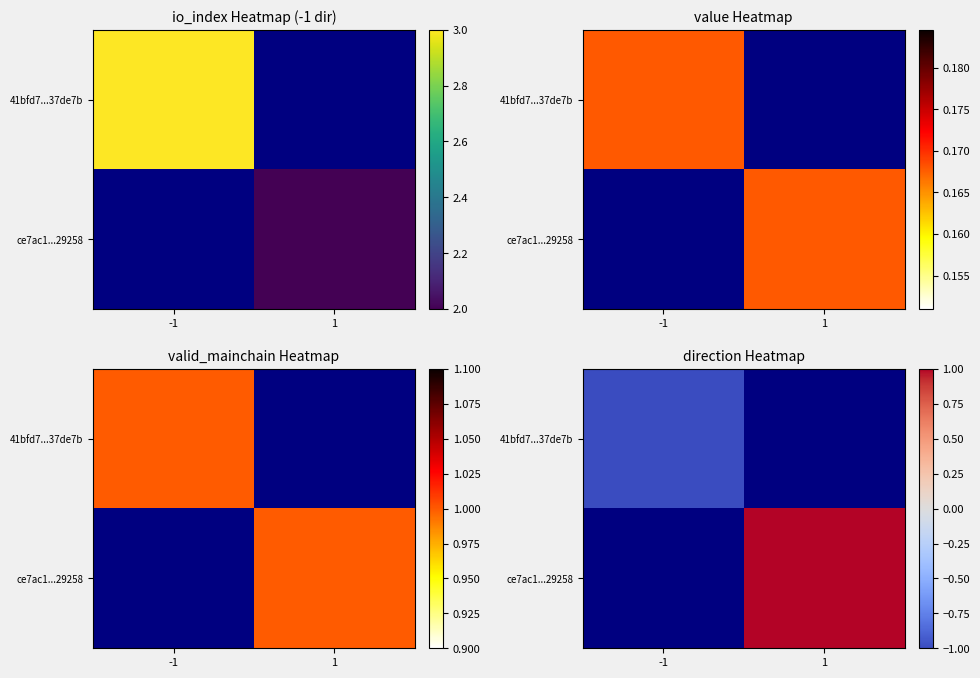

List the series in order of their overall mean, highest first.

ce7ac1...29258, 41bfd7...37de7b